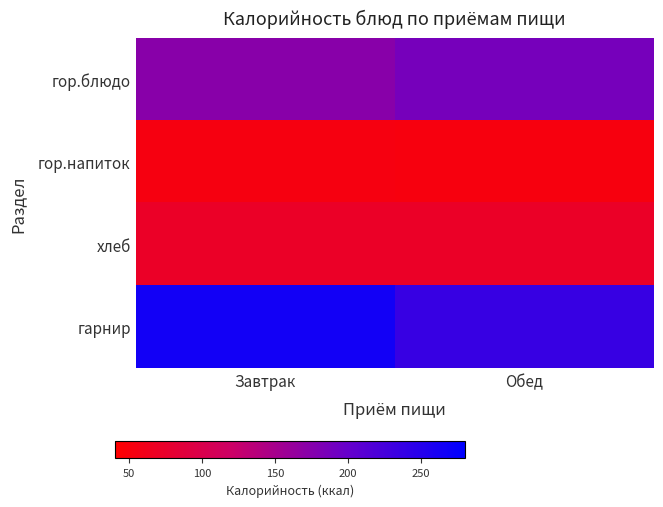

Which series changed the most between Завтрак and Обед?

гарнир